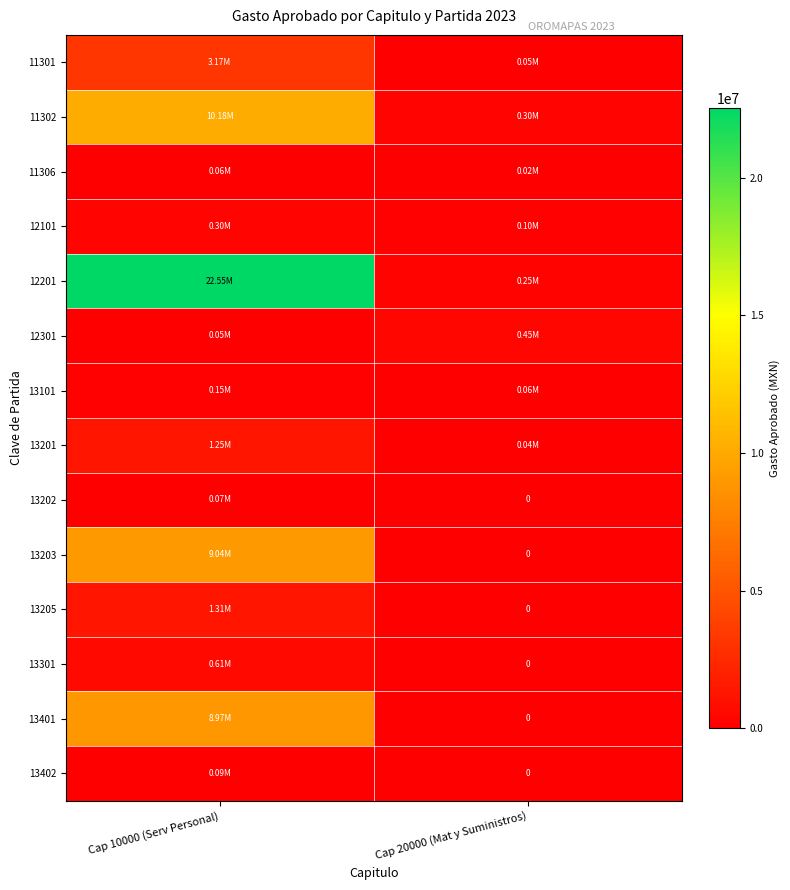

At which category is the sum across all series the highest?

Cap 10000 (Serv Personal)